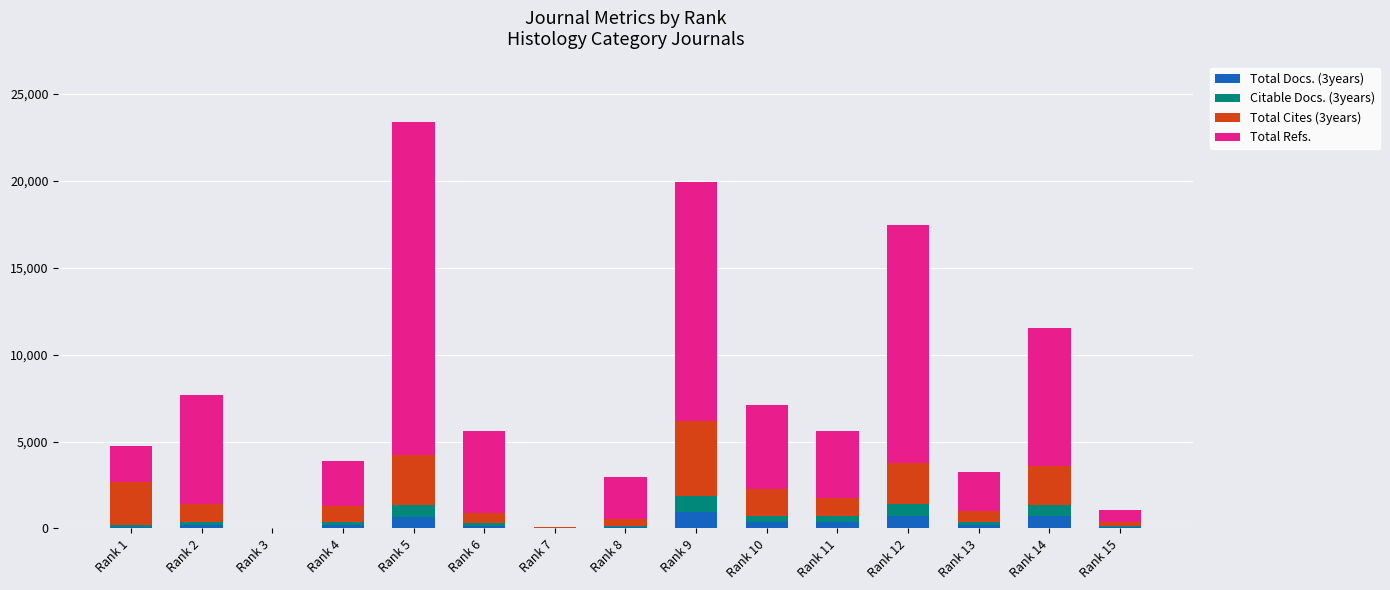

How many distinct data groups are displayed?

4